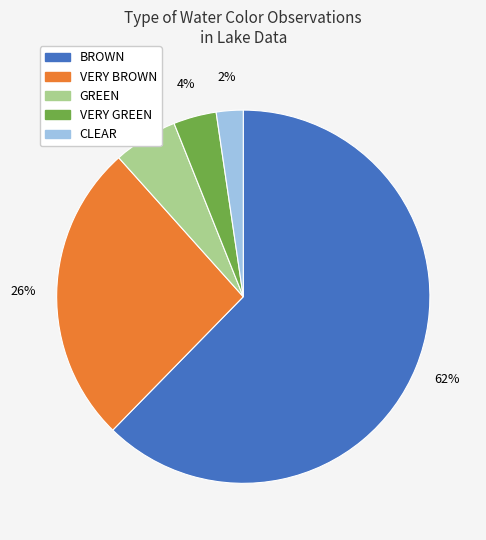

Is the sum of VERY GREEN and VERY BROWN greater than half?

No